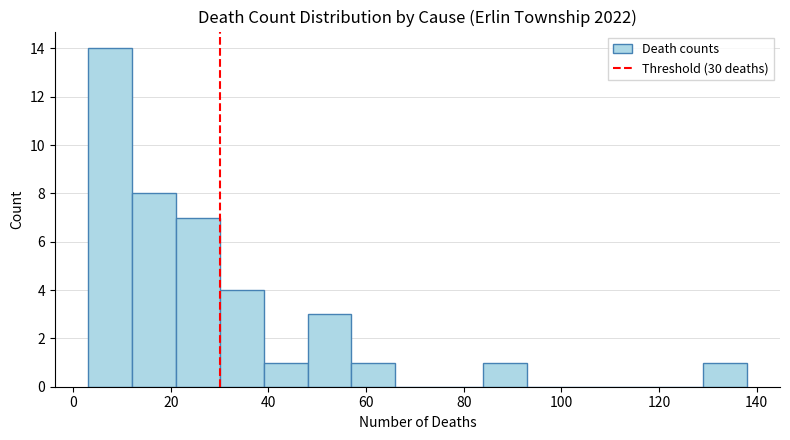

What is the height of the bar covering 12 to 21 on the x-axis? Neither the bar edges nor the heights are printed on the chart, so give them approximately, as read against the axes.

8